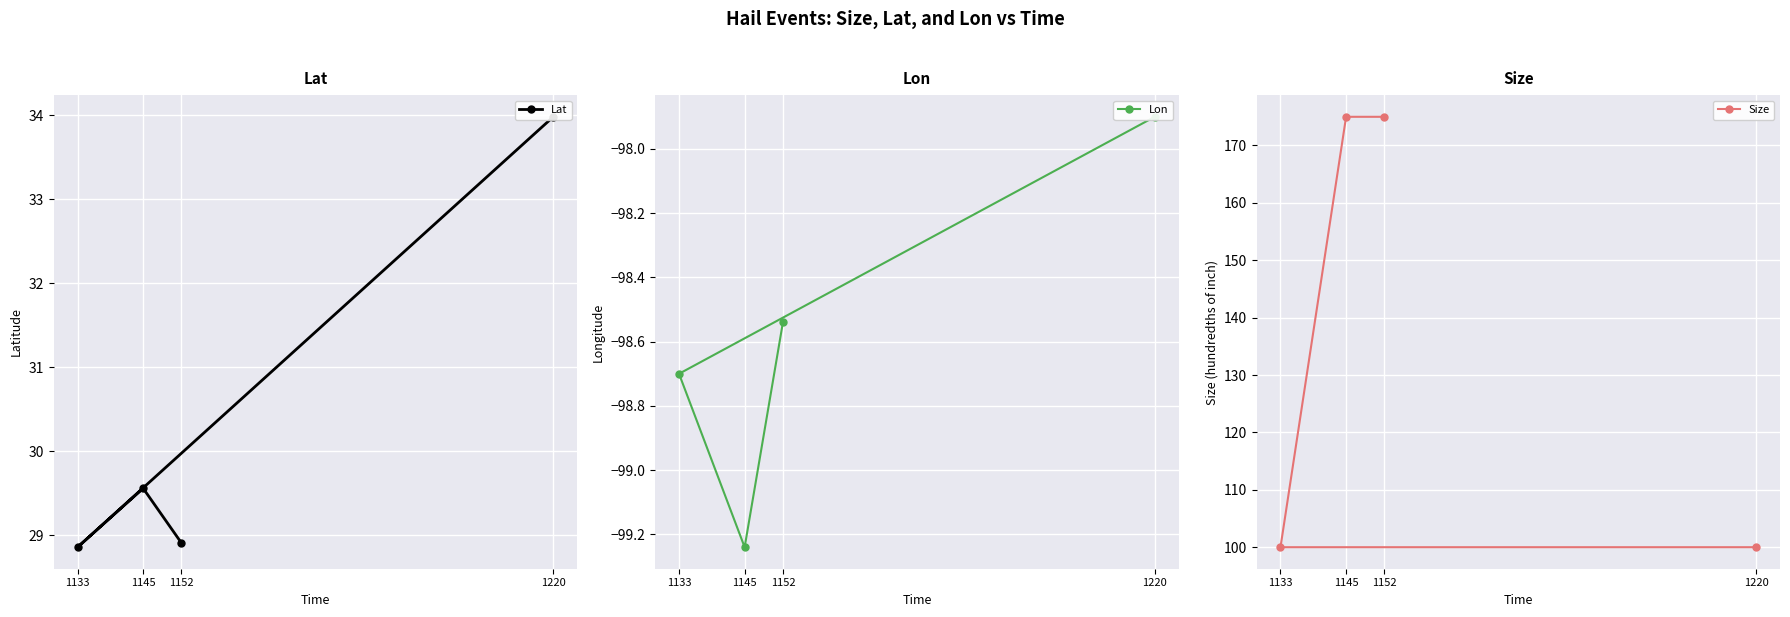

What is the label of the 3rd point from the right?

1133